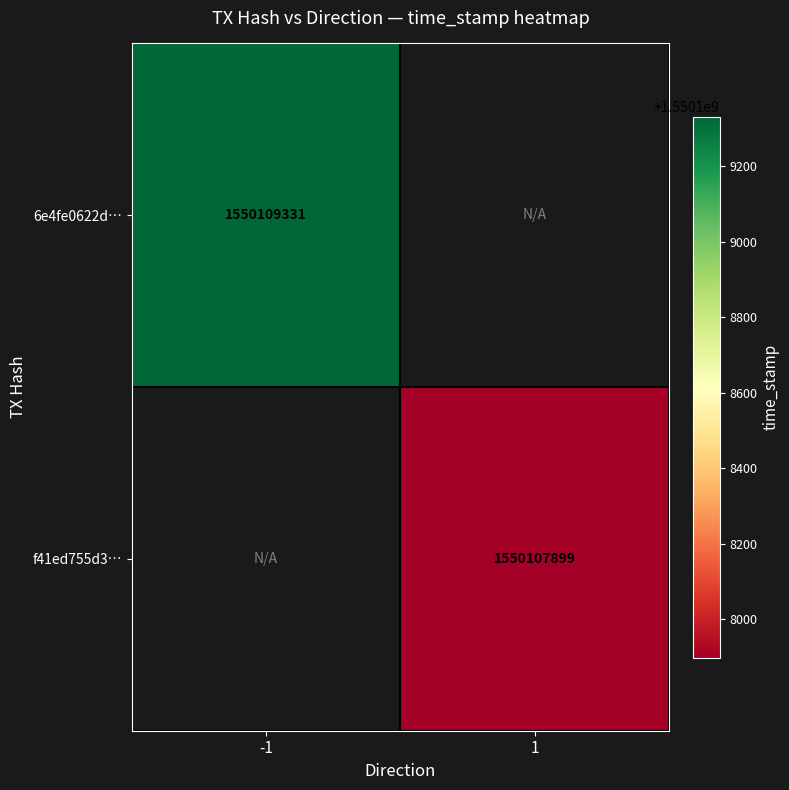

What is the difference between the 6e4fe0622d0b72441c44f25d7a6d7d55d05dbd3 values at direction and time_stamp?

1550109332